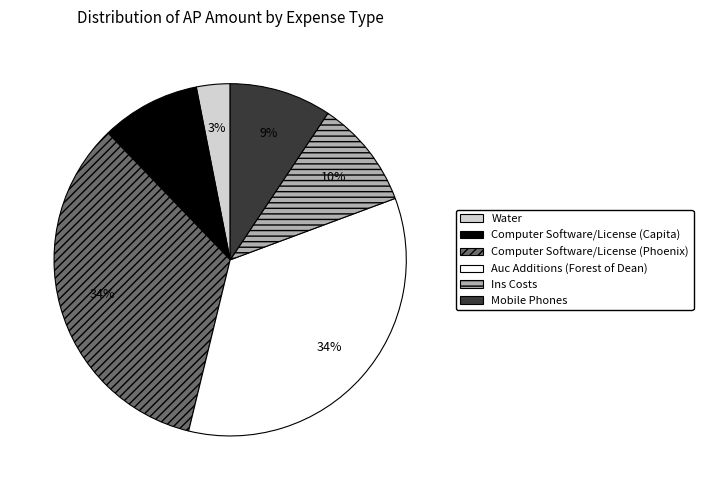

Does Water represent more than half of the total?

No